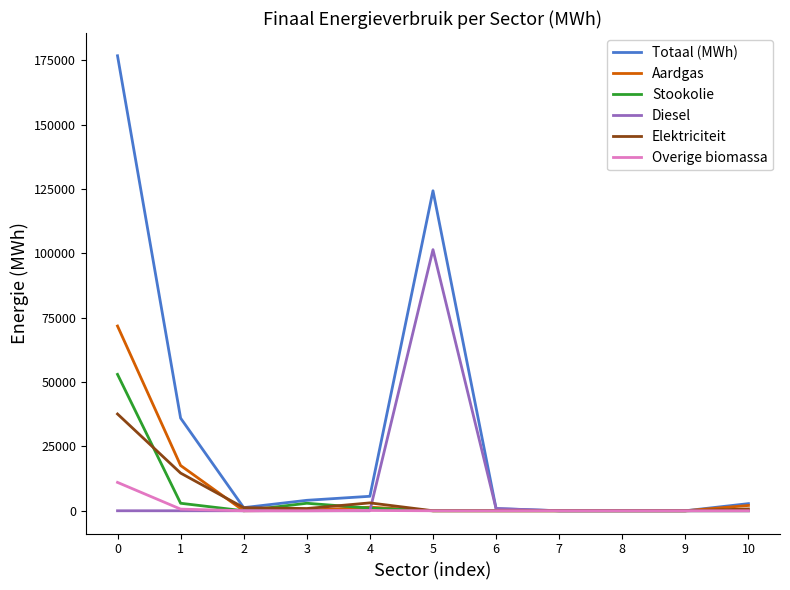

What is the highest value of the Overige biomassa series?

11022.4